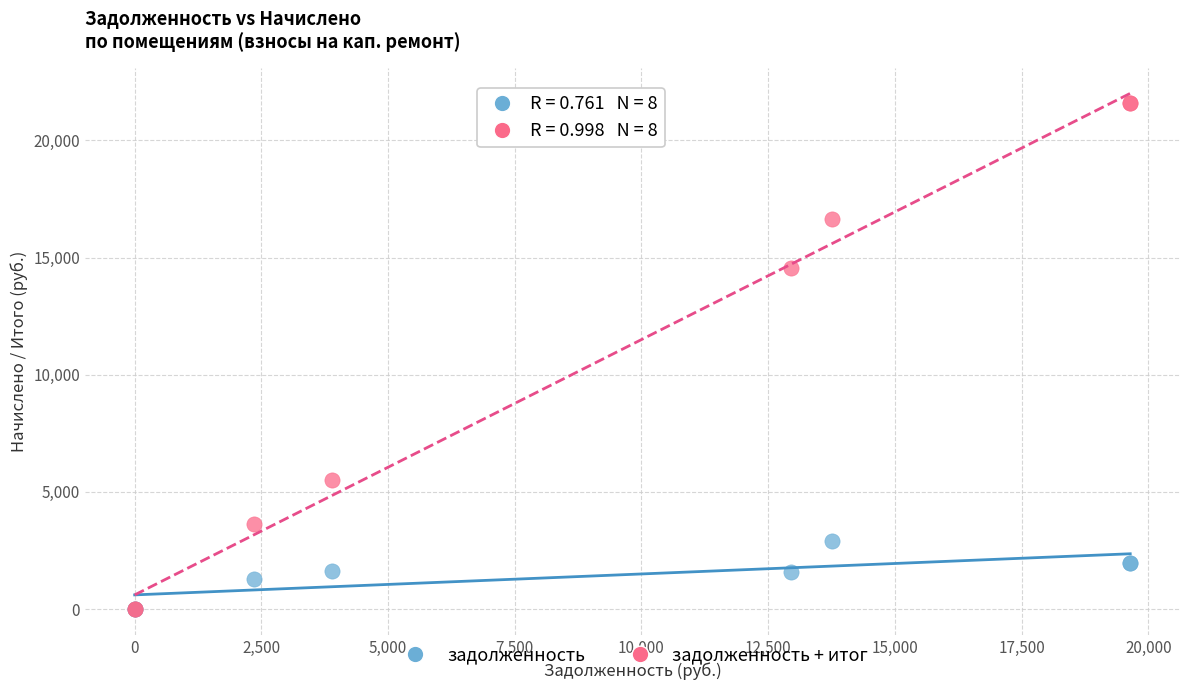

In the задолженность + итог series, what Y value is closest to 10797?

14538.8